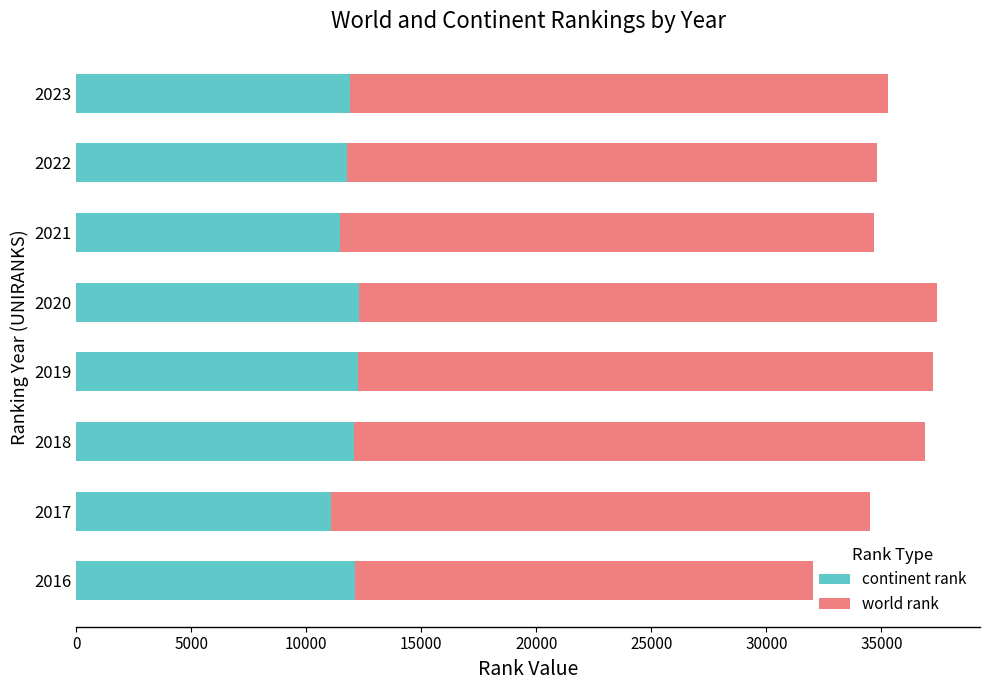

What is the sum of the continent rank values at 2019 and 2018?

24320